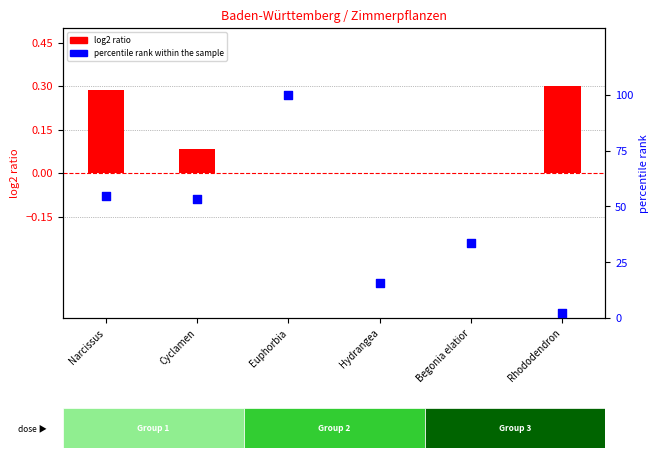

Which series reaches the minimum Y coordinate?

log2 ratio